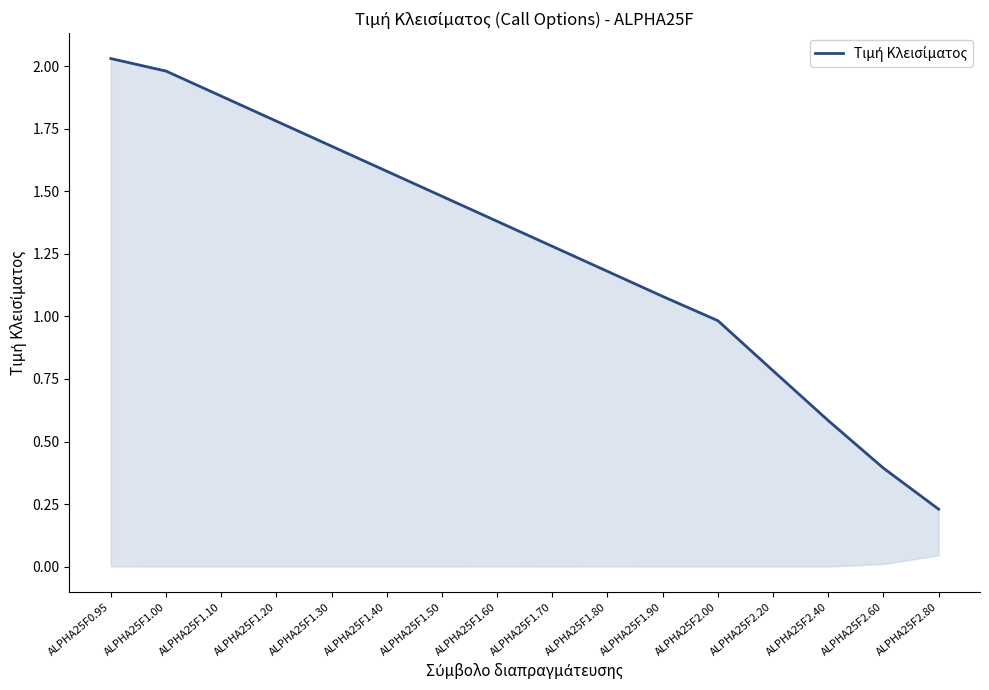

Is it true that the value at ALPHA25F1.60 is 2.1?

False